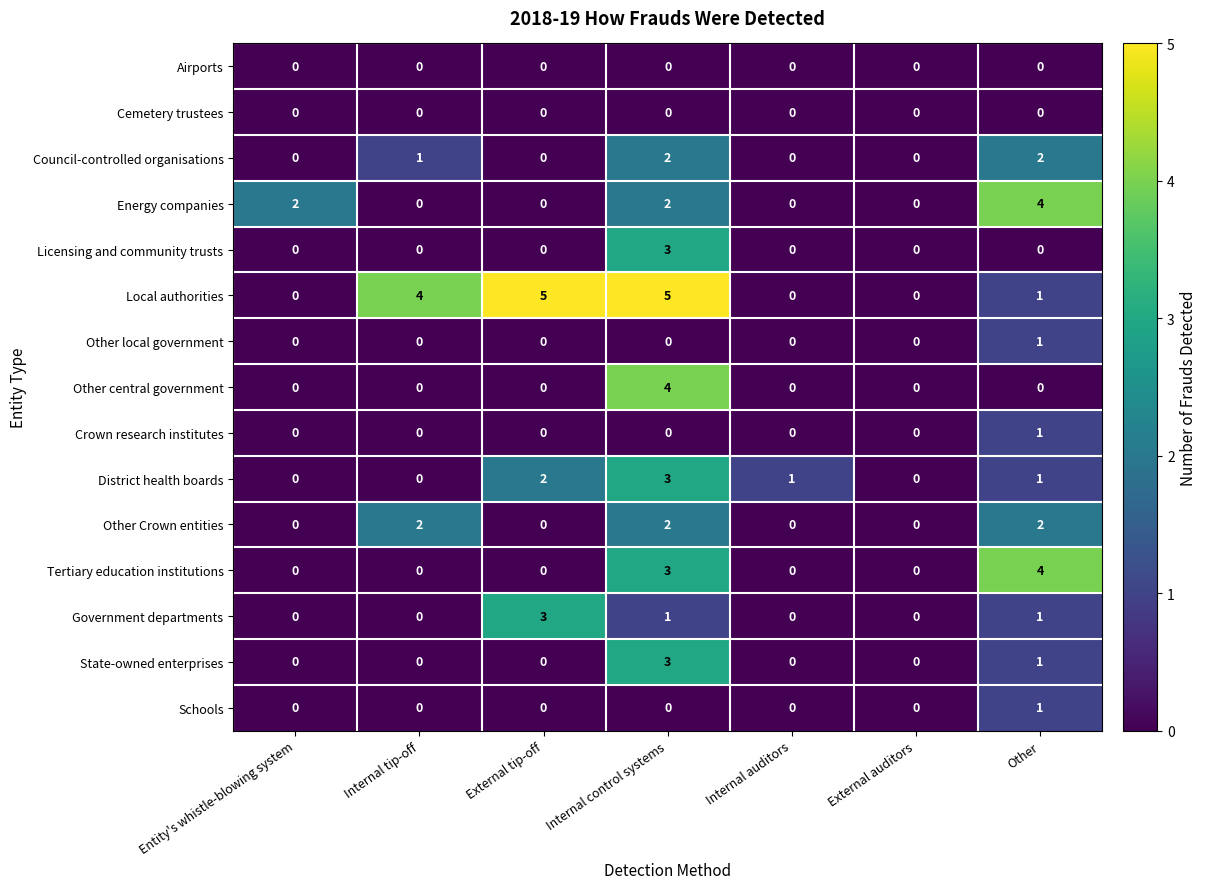

How many positive values does the Council-controlled organisations series have?

3